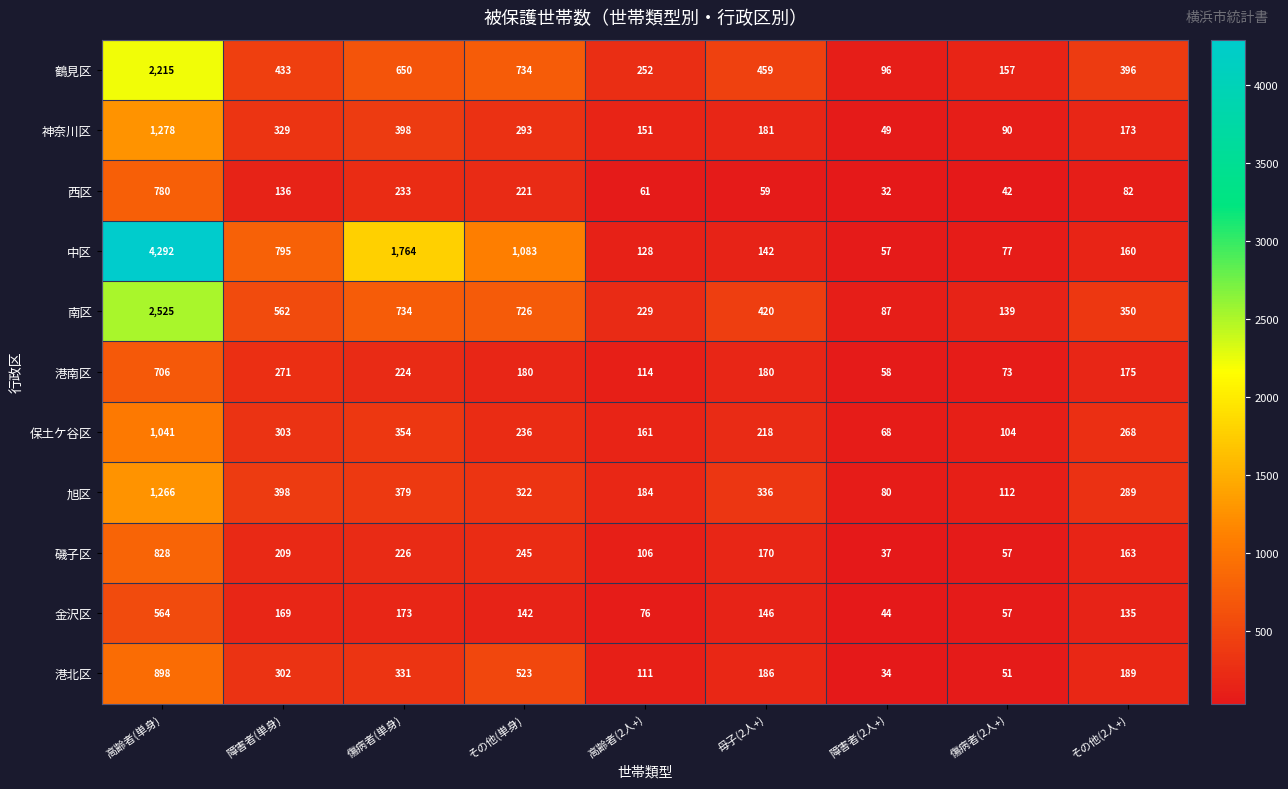

At 高齢者(単身), list the series in order from smallest to largest.

金沢区, 港南区, 西区, 磯子区, 港北区, 保土ケ谷区, 旭区, 神奈川区, 鶴見区, 南区, 中区